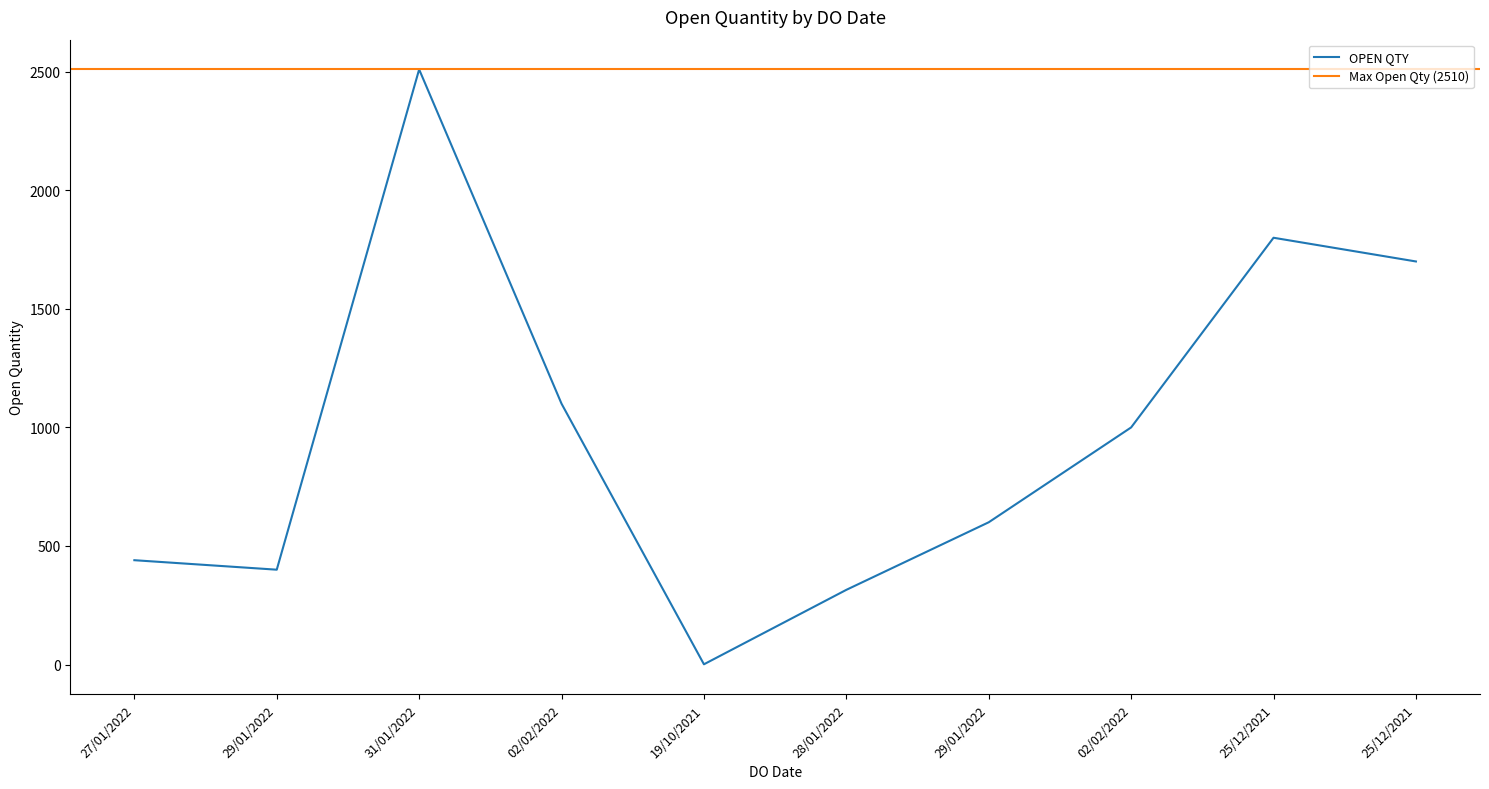

What is the average value?

987